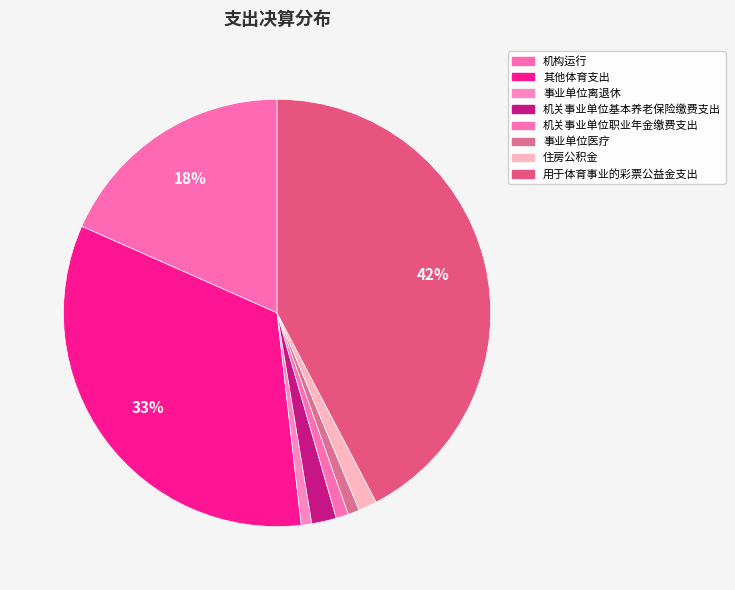

True or false: 事业单位离退休 accounts for 11% of the total.

False